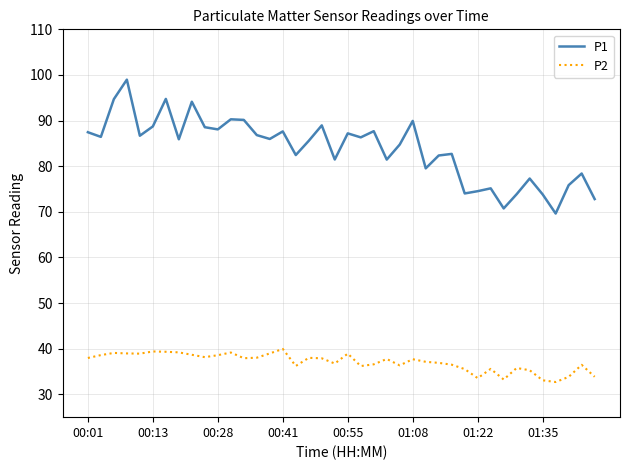

Which series has the largest total across all categories?

P1